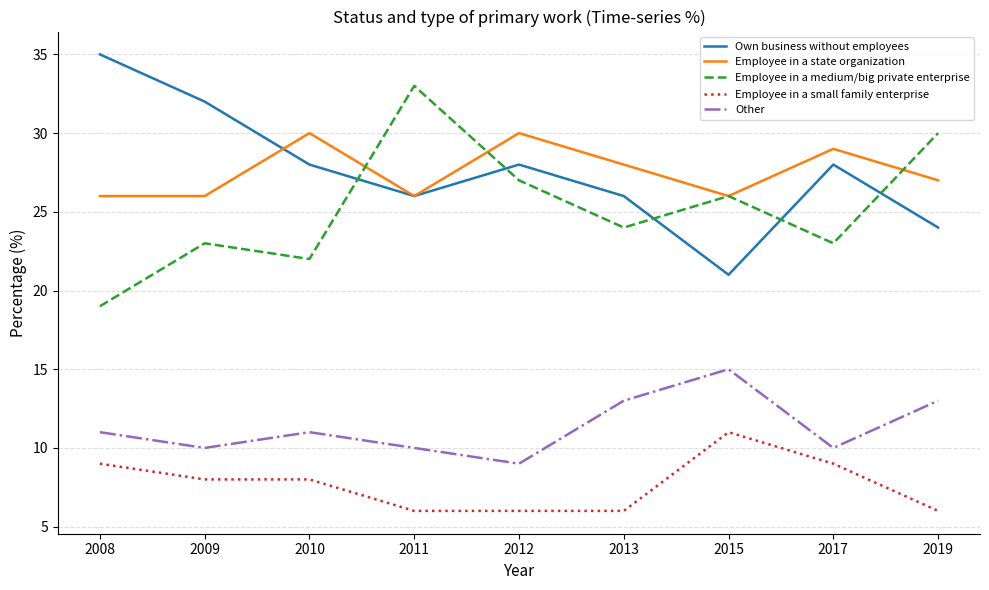

How many values in the Employee in a medium/big private enterprise series are below 24?

4